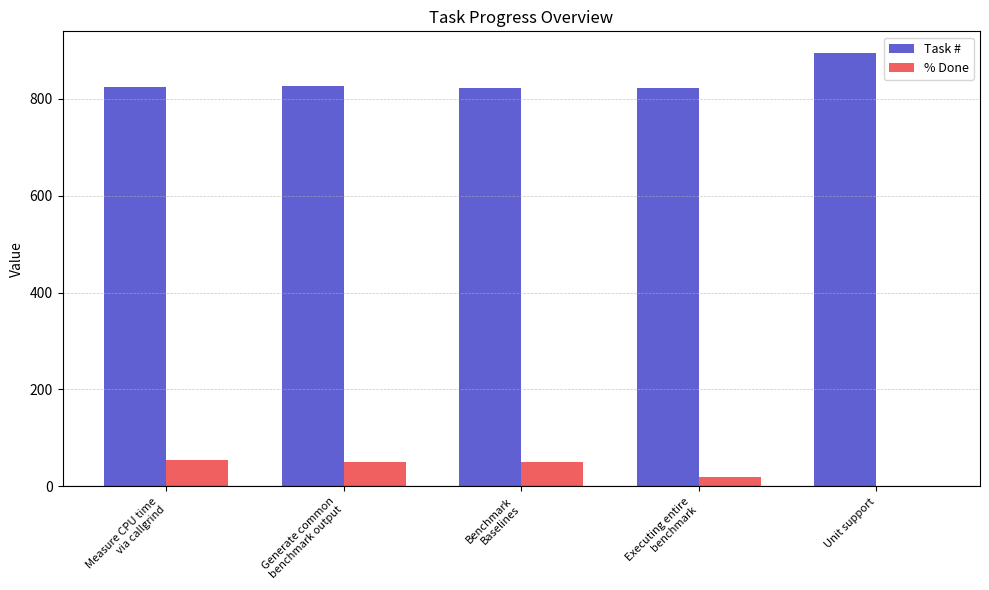

What is the maximum value for % Done?

55